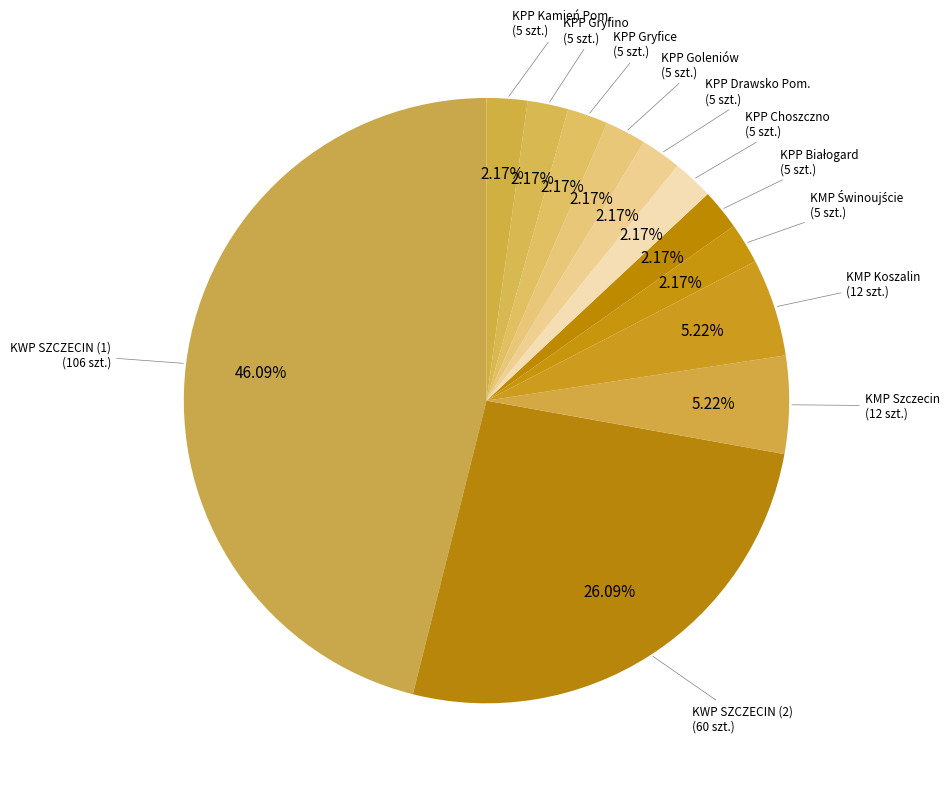

Which category has the biggest portion of the pie?

KWP SZCZECIN (1)